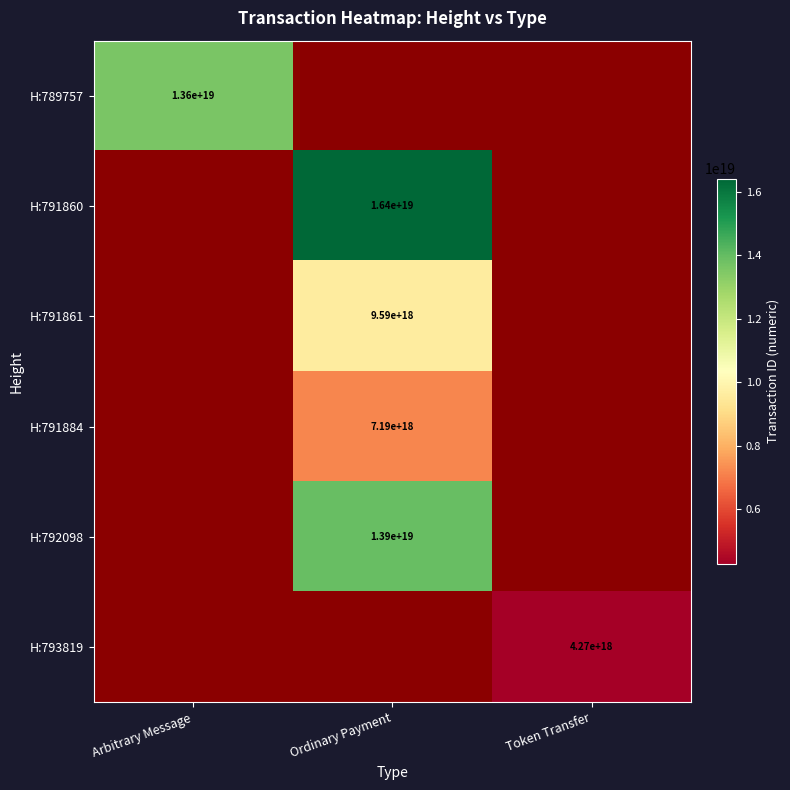

Which label corresponds to the smallest value in the chart?

Token Transfer